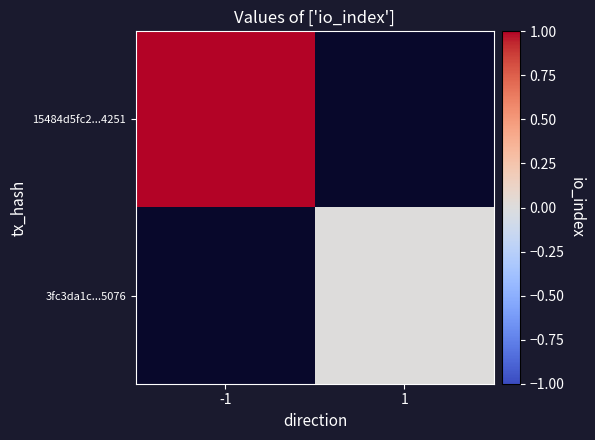

Rank the categories by 3fc3da1c...5076 value from lowest to highest.

-1, 1